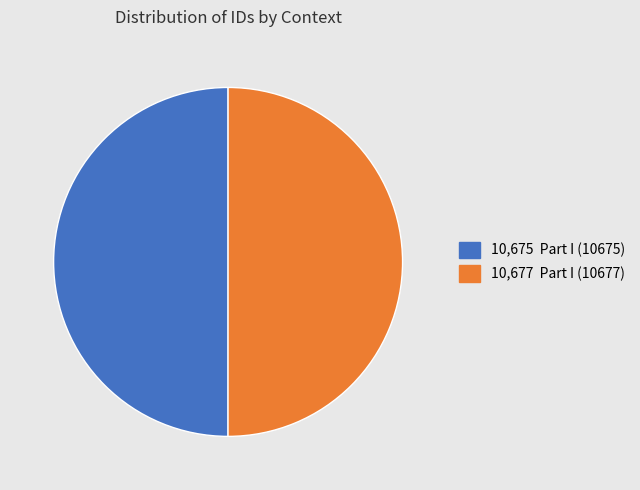

Is there any slice that represents more than half of the pie?

Yes